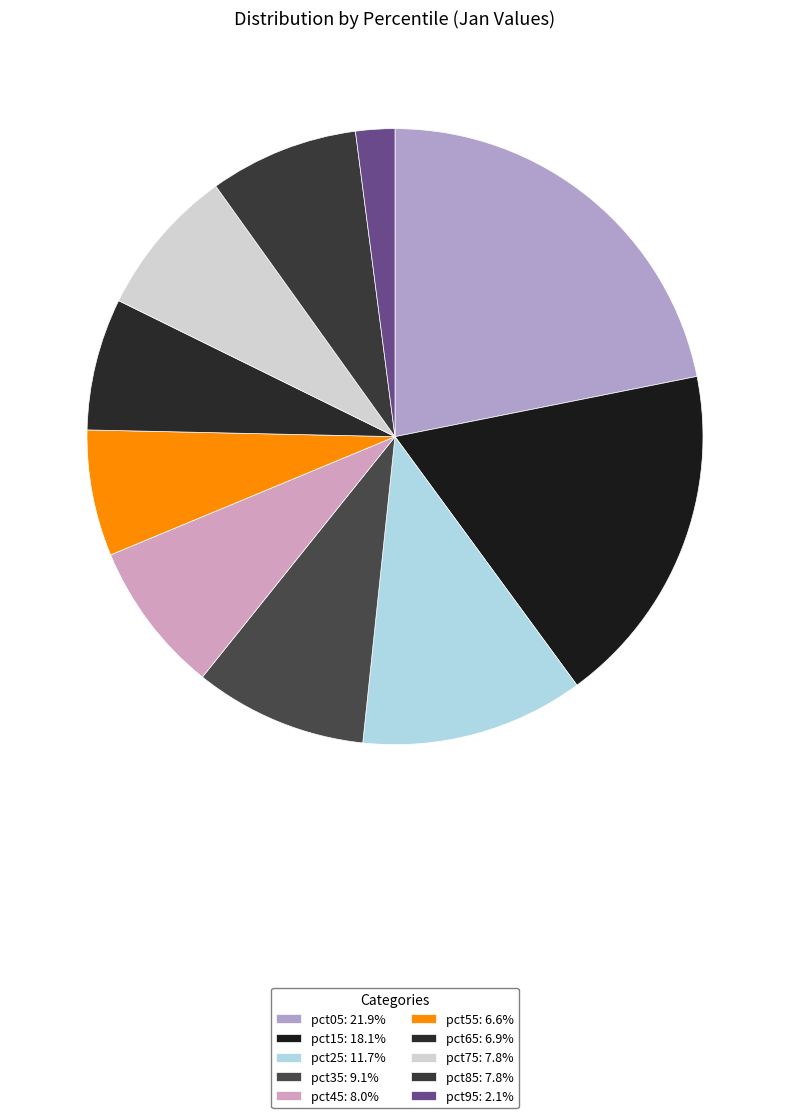

What percentage is the pct75 slice, to the nearest percent?

8%